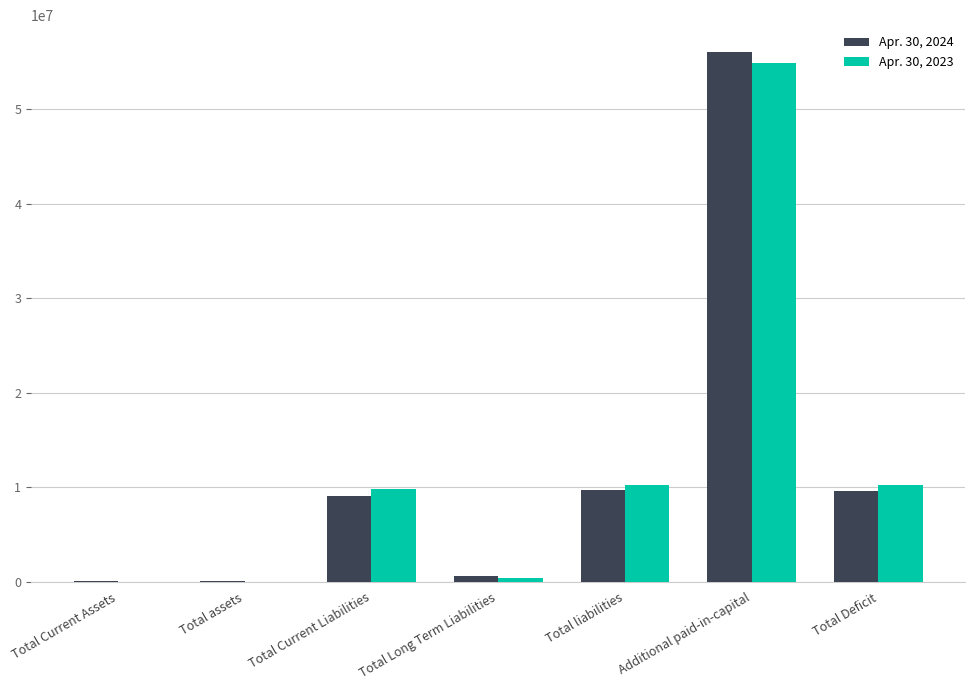

What is the greatest value displayed?

56074508